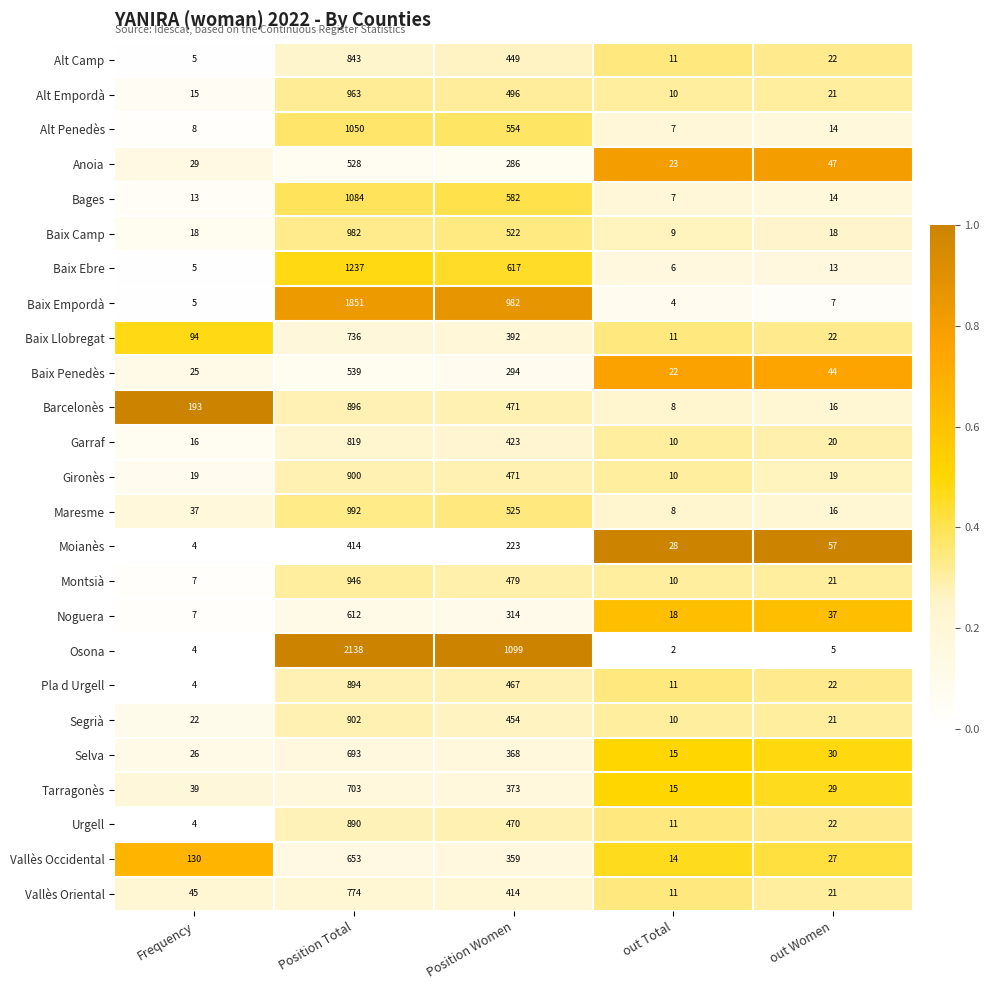

What is the difference between the second highest and minimum values in the Noguera series?

307